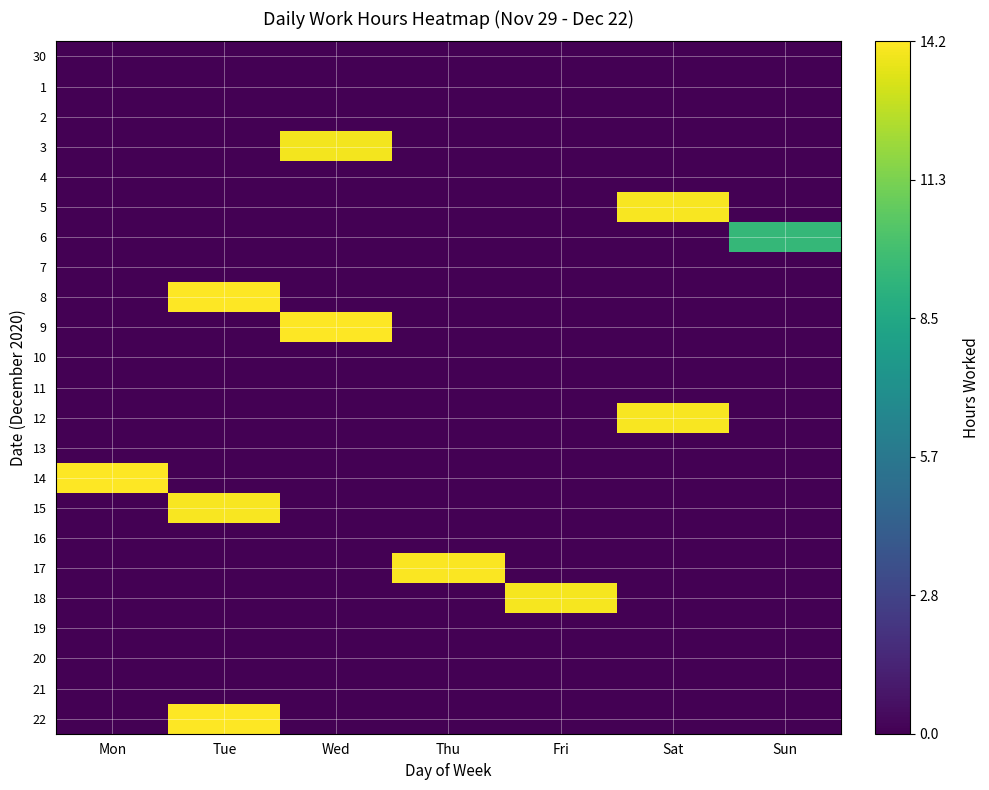

At how many categories does at least one series exceed 0?

7